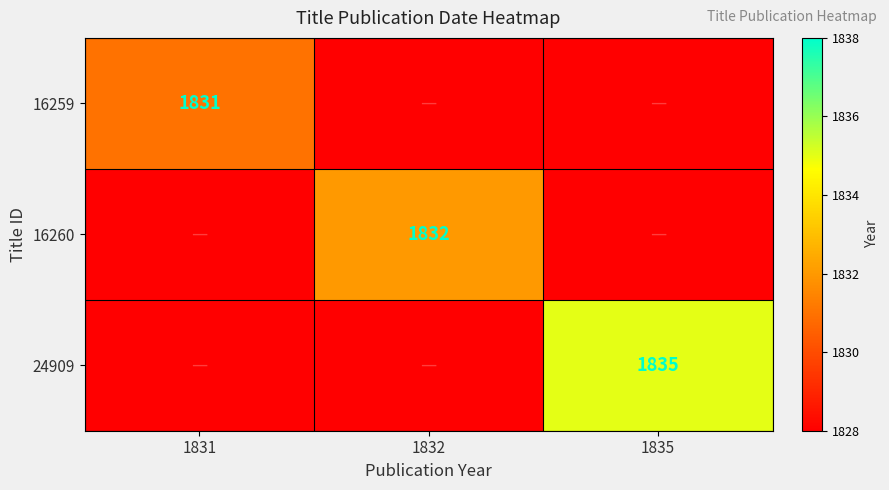

Rank the categories by 24909 value from highest to lowest.

1835, 1831, 1832